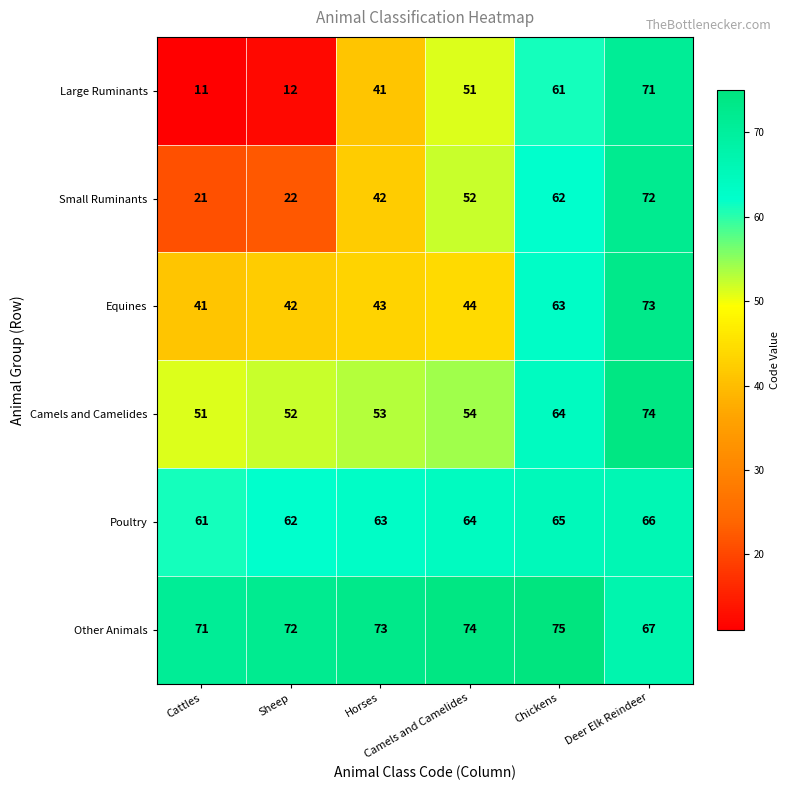

What is the total value across all series at Chickens?

390